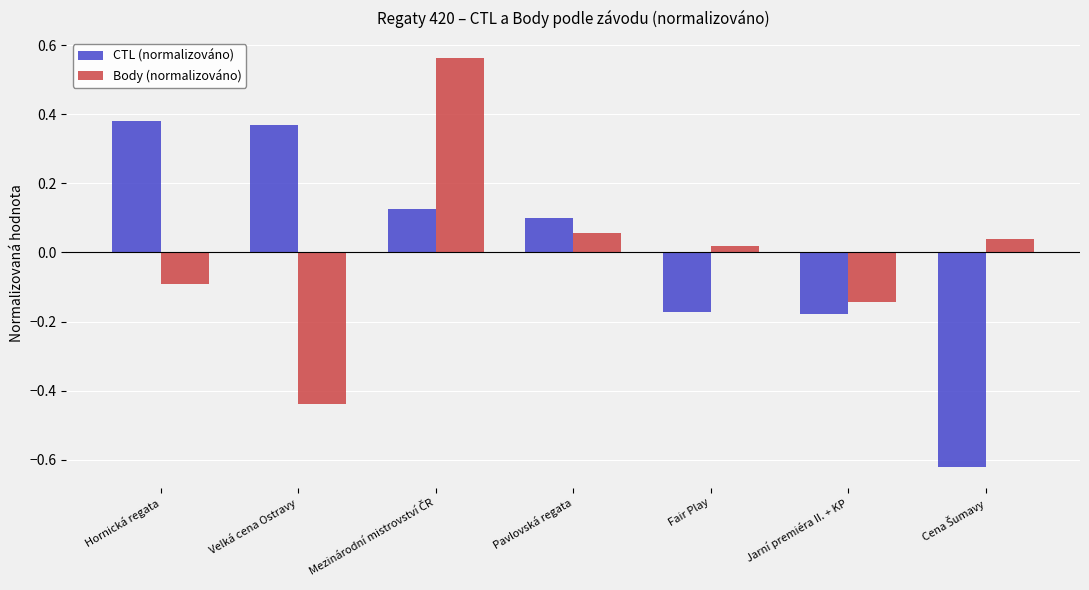

At how many categories does at least one series exceed 0?

6